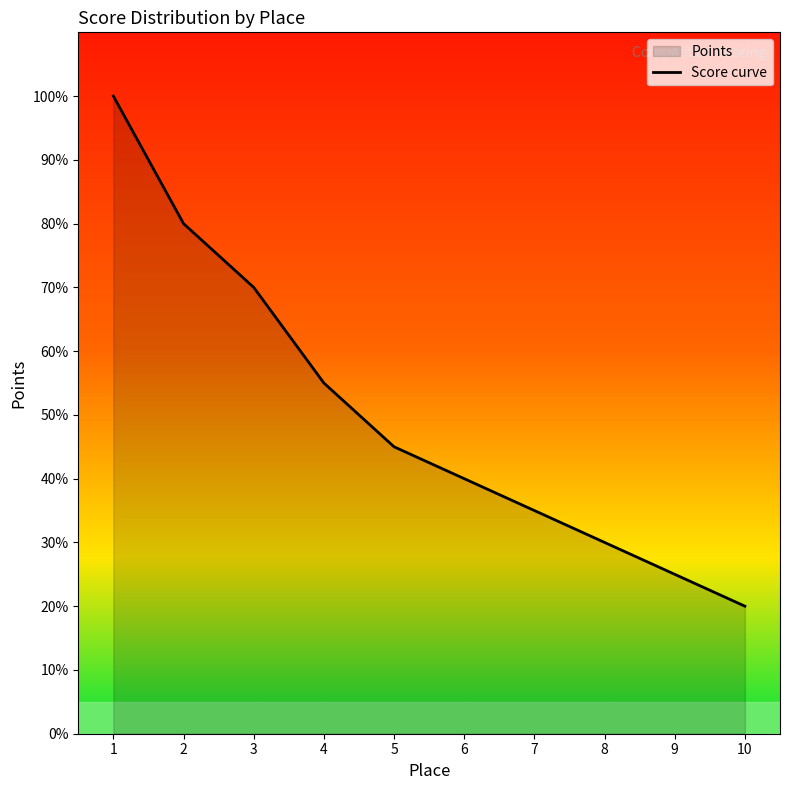

True or false: there are more than 2 points higher than both neighbors.

False